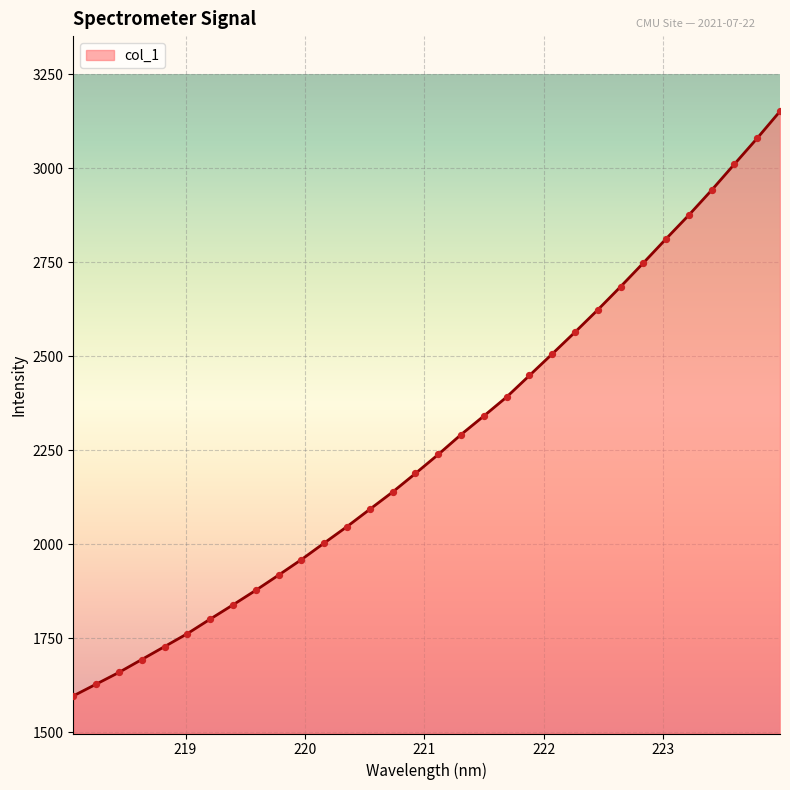

What is the maximum value shown in the chart?

3151.9